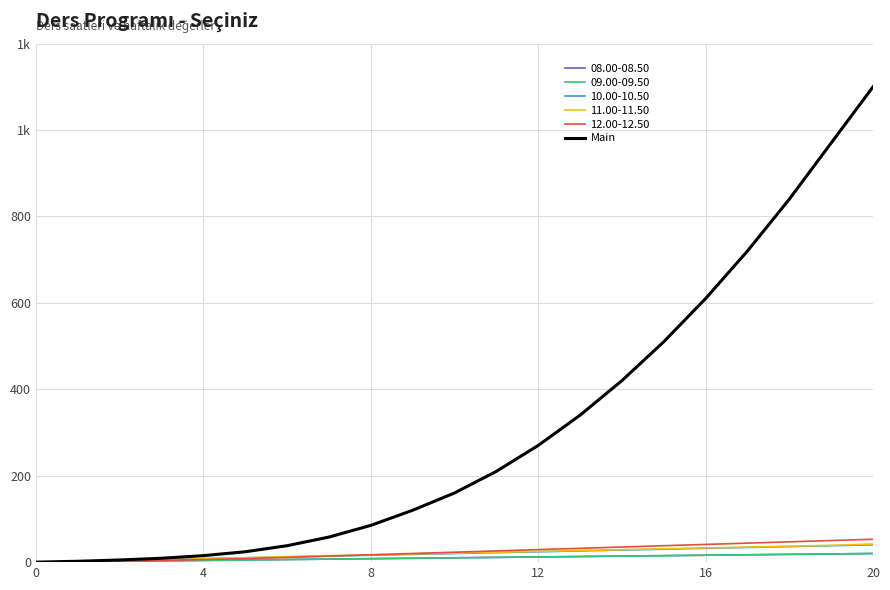

Does the chart have visible grid lines?

Yes